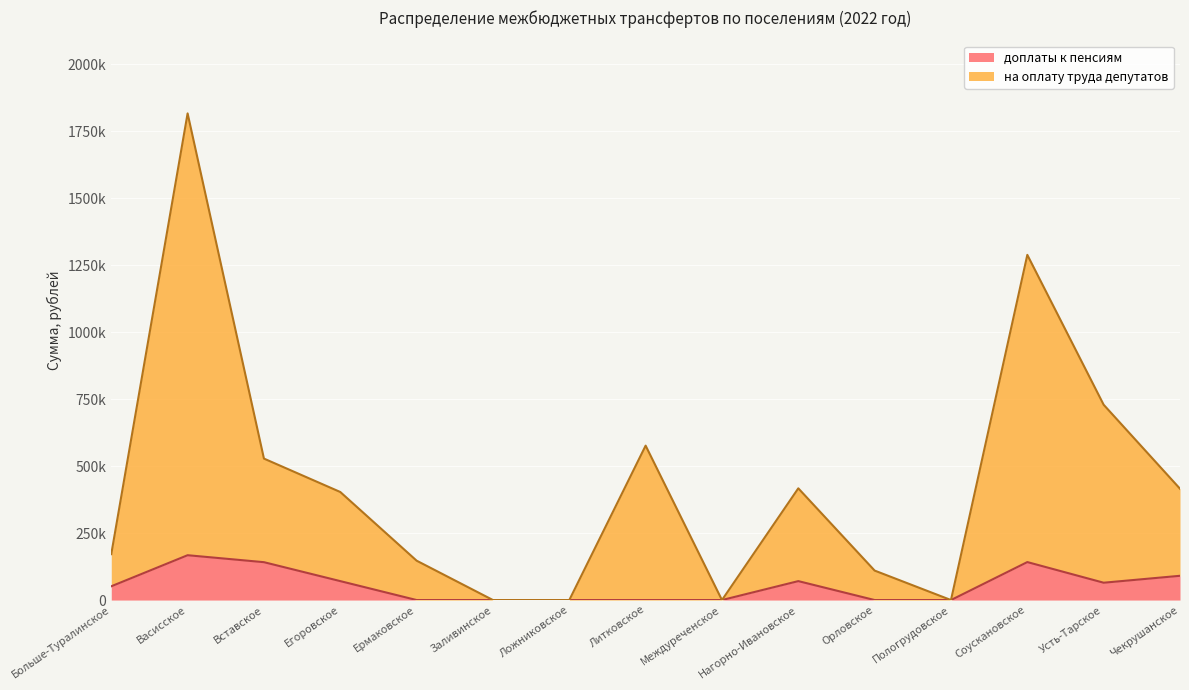

What is the maximum value for доплаты к пенсиям?

167379.4